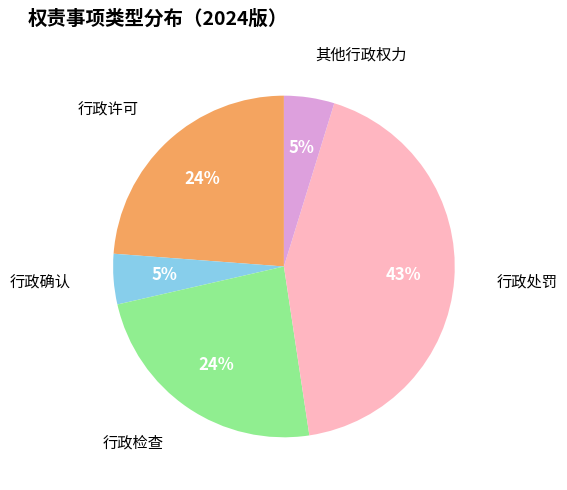

Does any single category account for the majority?

No